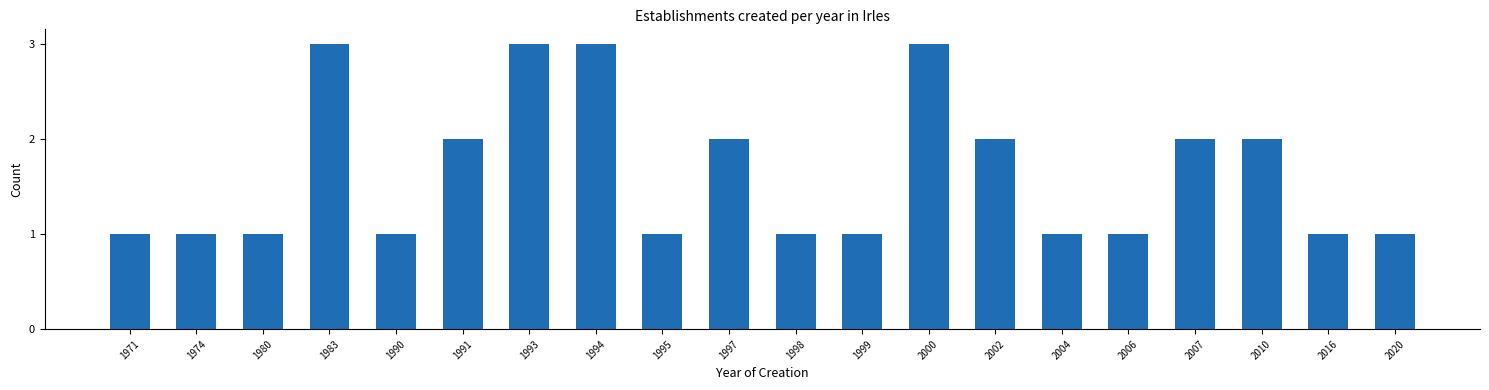

Reading right to left, what are all the values shown in this chart?

1	1	2	2	1	1	2	3	1	1	2	1	3	3	2	1	3	1	1	1